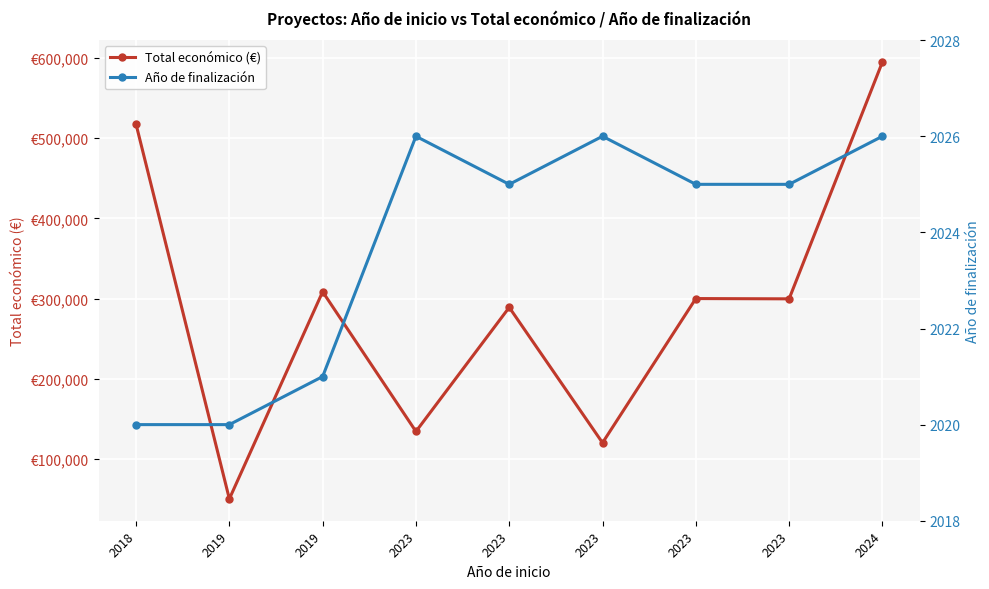

The value of Año de finalización at 2023 is 2026. True or false?

True